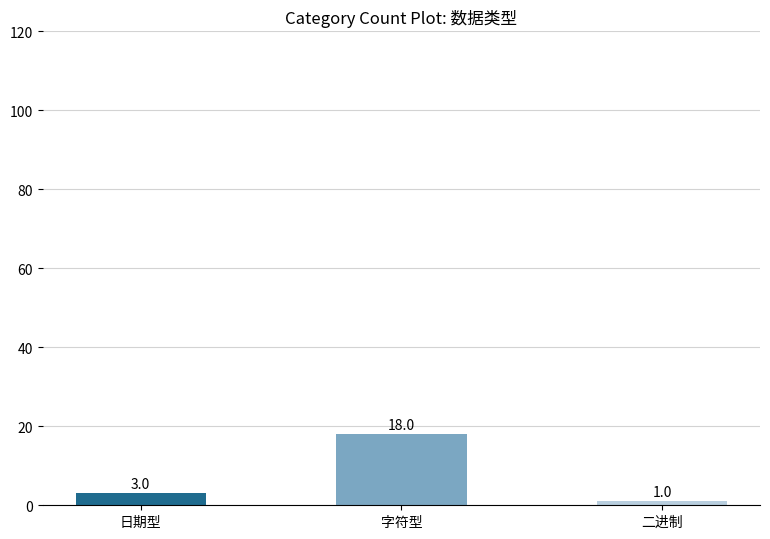

What is the difference between the values at 日期型 and 二进制?

2